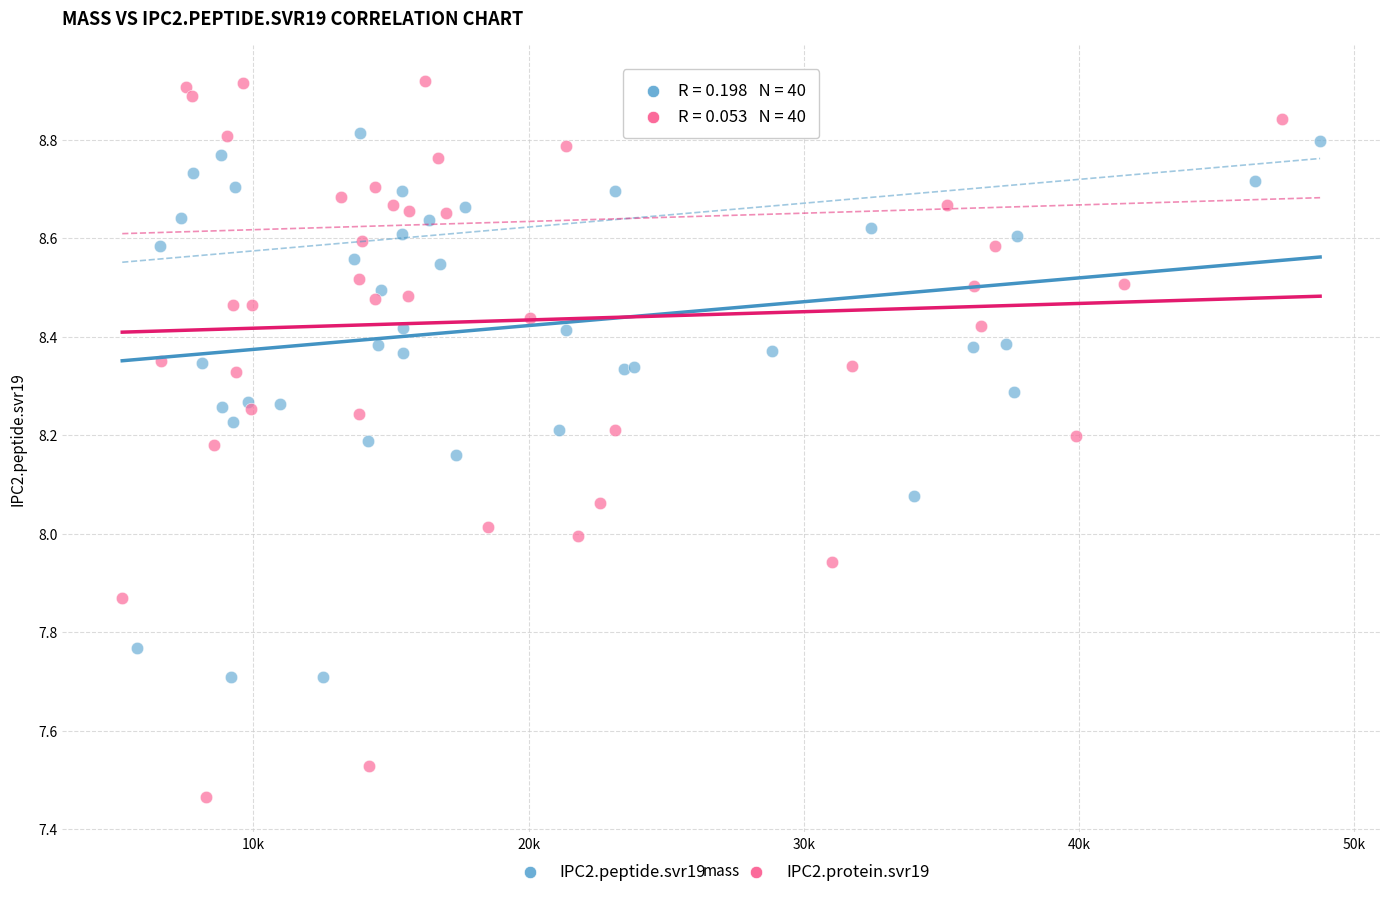

Which series has the widest spread of Y values?

IPC2.protein.svr19